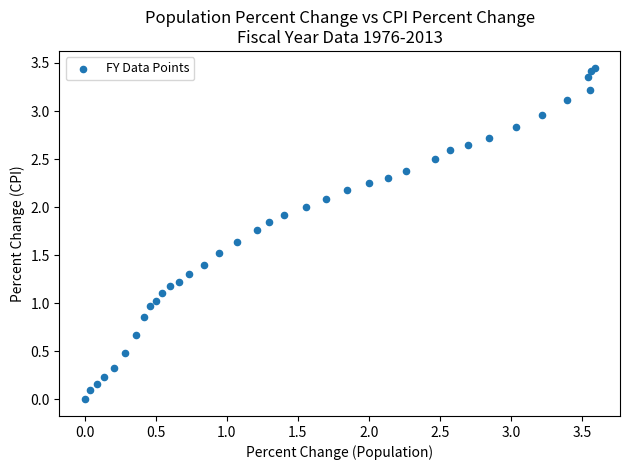

What is the range of X values (max minus min)?

3.6